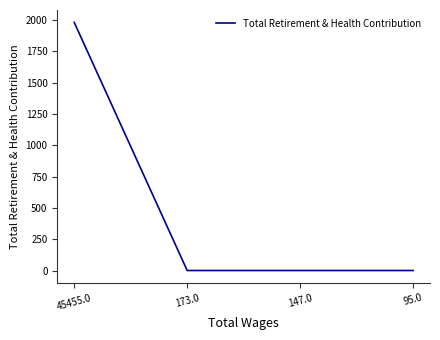

Count the values in the range 0 to 1981.

4